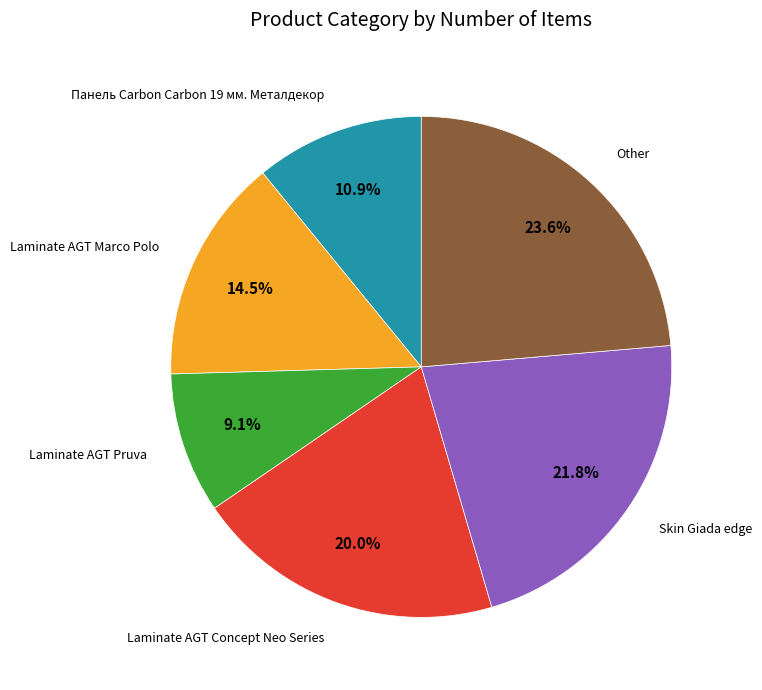

Between Laminate AGT Pruva and Панель Carbon Carbon 19 мм. Металдекор, which is larger?

Панель Carbon Carbon 19 мм. Металдекор